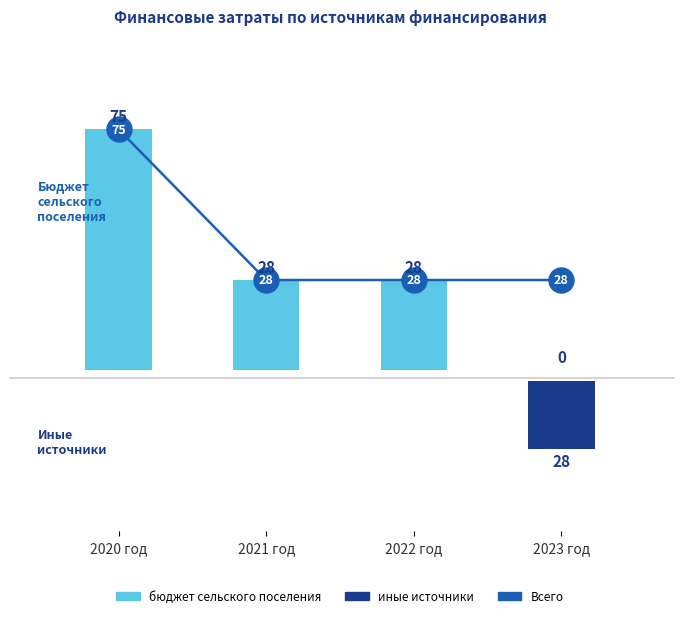

What is the sum of the бюджет сельского поселения values at 2020 год and 2023 год?

75